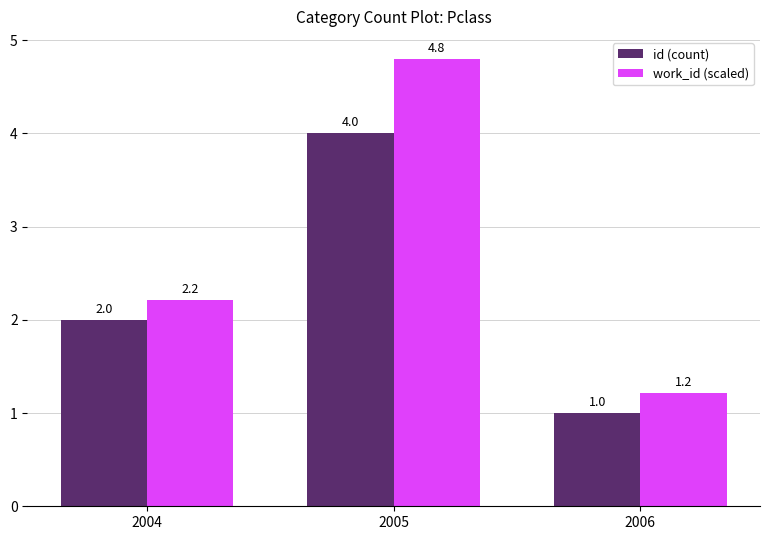

Which series has the largest range (max minus min)?

work_id (scaled)